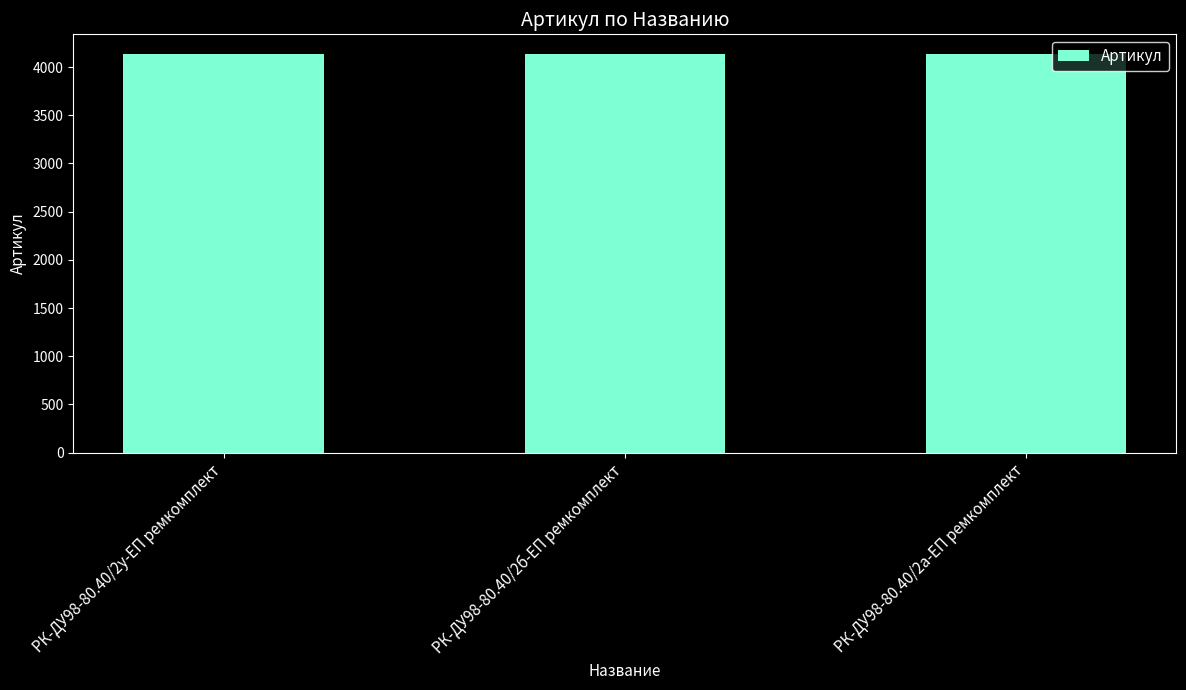

What is the smallest value displayed?

4131